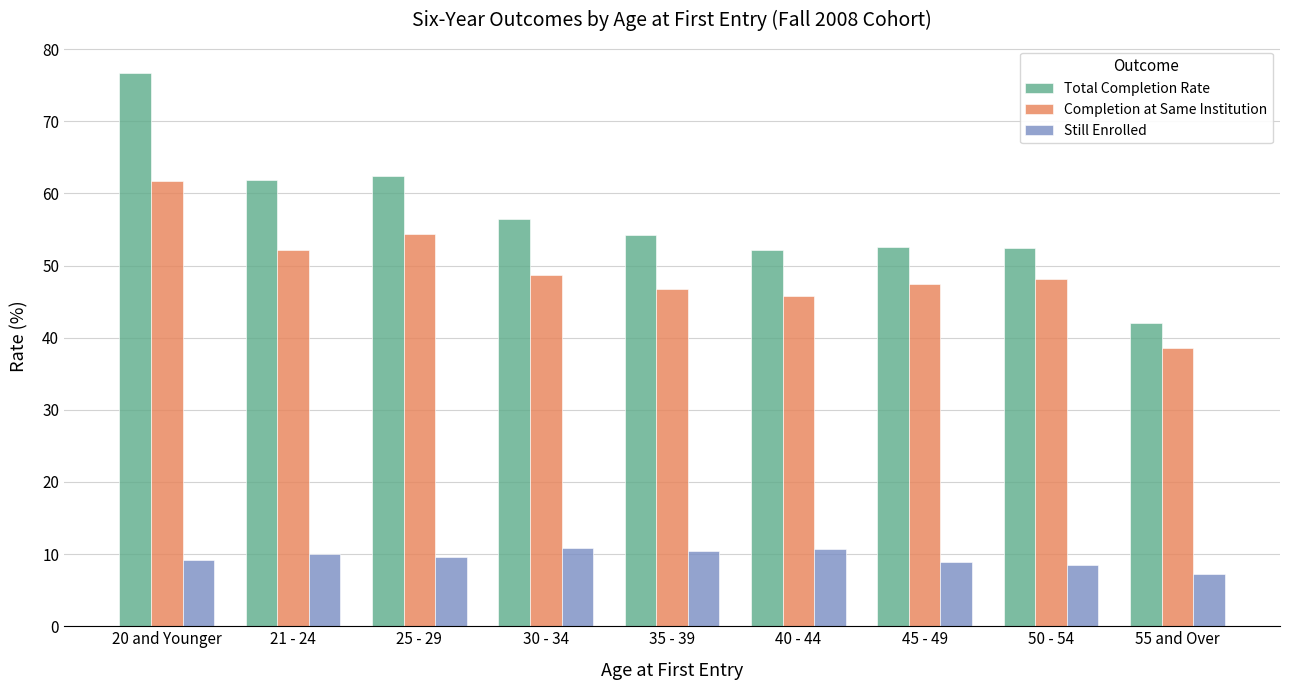

Is it true that Still Enrolled equals 10.0 at 21 - 24?

True